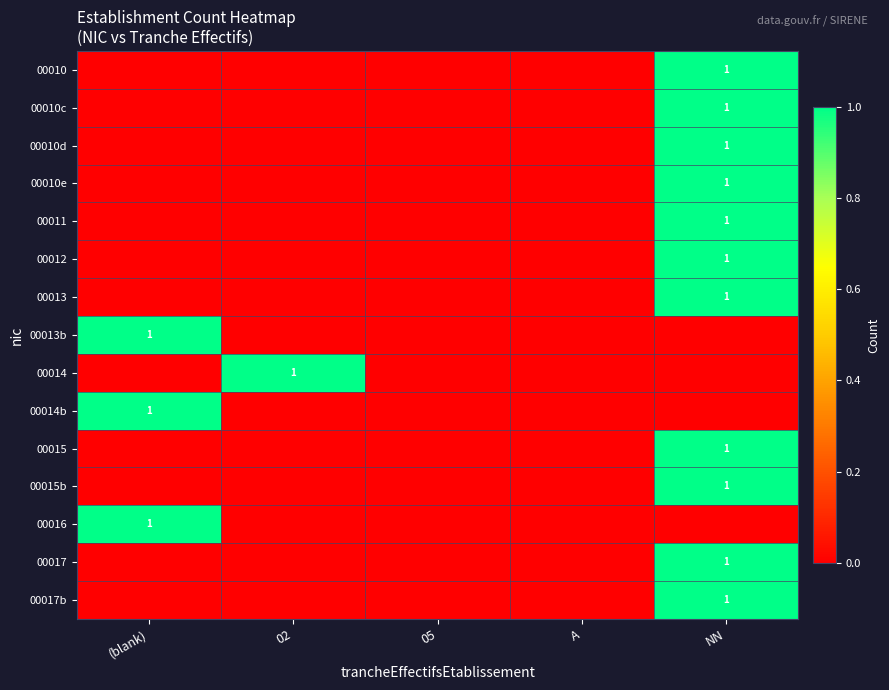

True or false: 00013 has a value of 1 at NN.

True